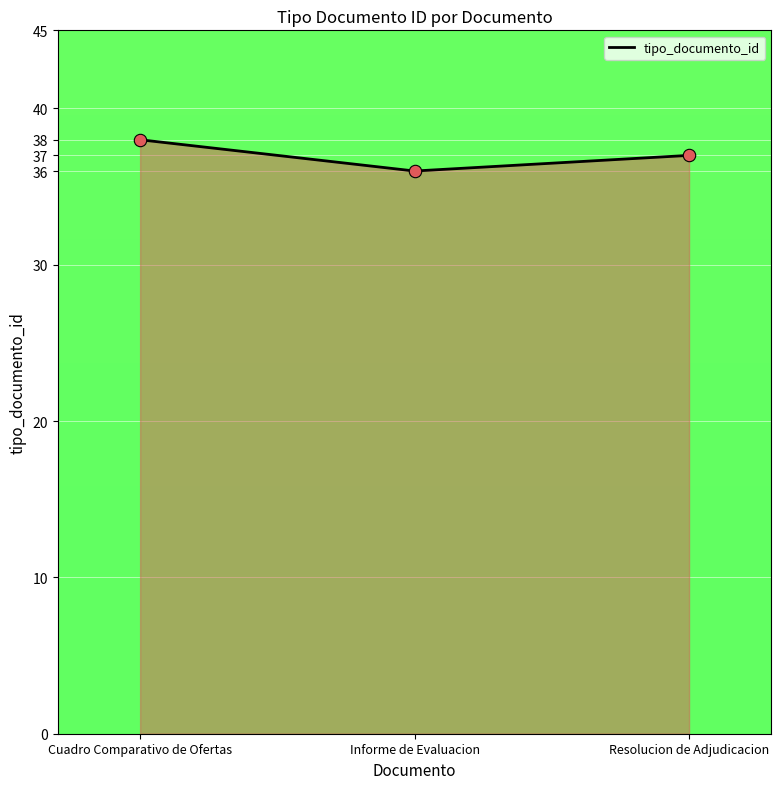

Between Informe de Evaluacion and Resolucion de Adjudicacion, which is larger?

Resolucion de Adjudicacion